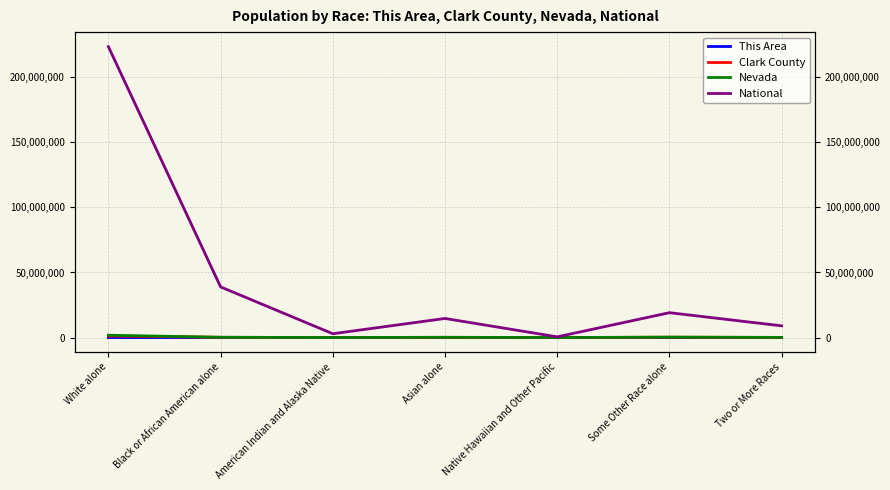

Rank the series at Native Hawaiian and Other Pacific from lowest to highest value.

This Area, Clark County, Nevada, National